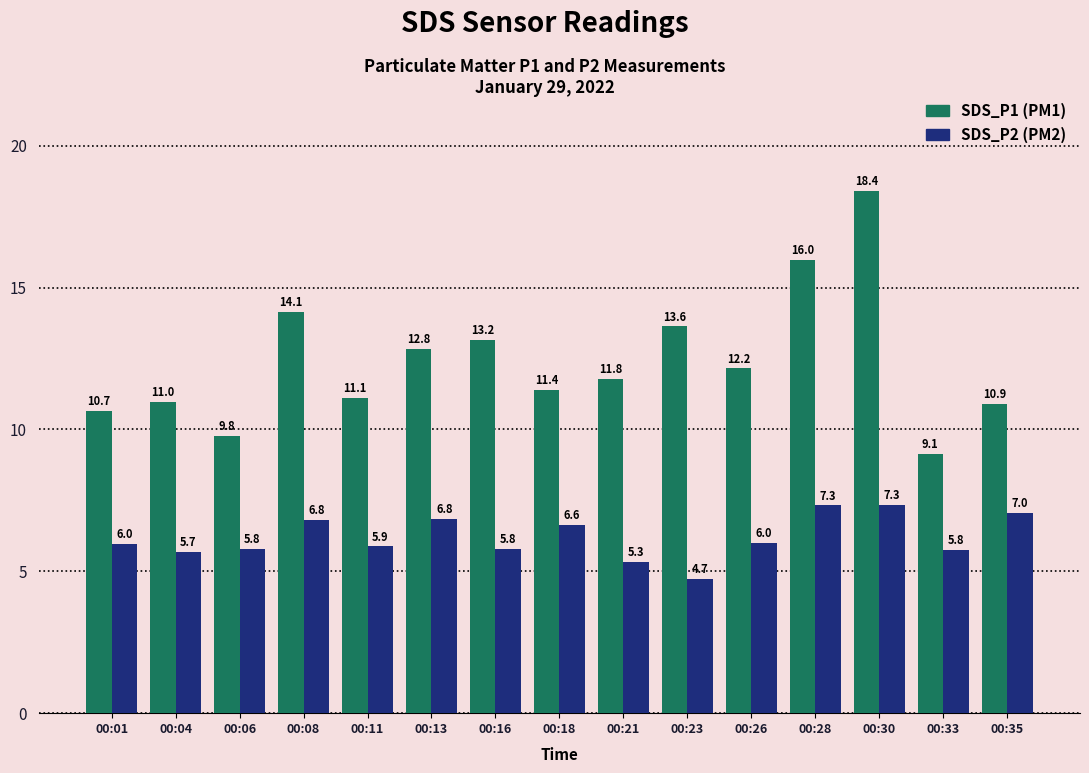

What is the total value across all series at 00:18?

18.0